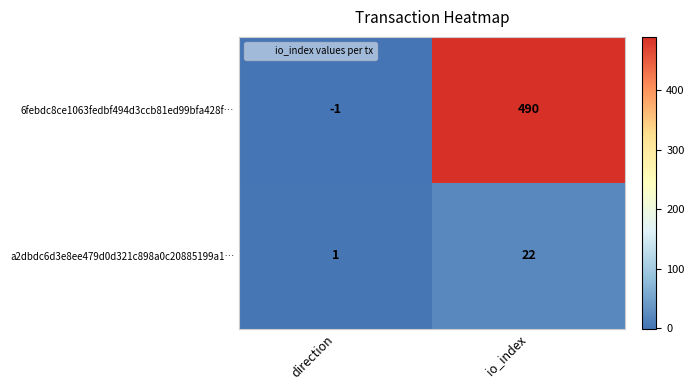

Reading right to left, list all the values displayed in this chart.

6febdc8ce1063fedbf494d3ccb81ed99bfa428f…: io_index=490	direction=-1
a2dbdc6d3e8ee479d0d321c898a0c20885199a1…: io_index=22	direction=1